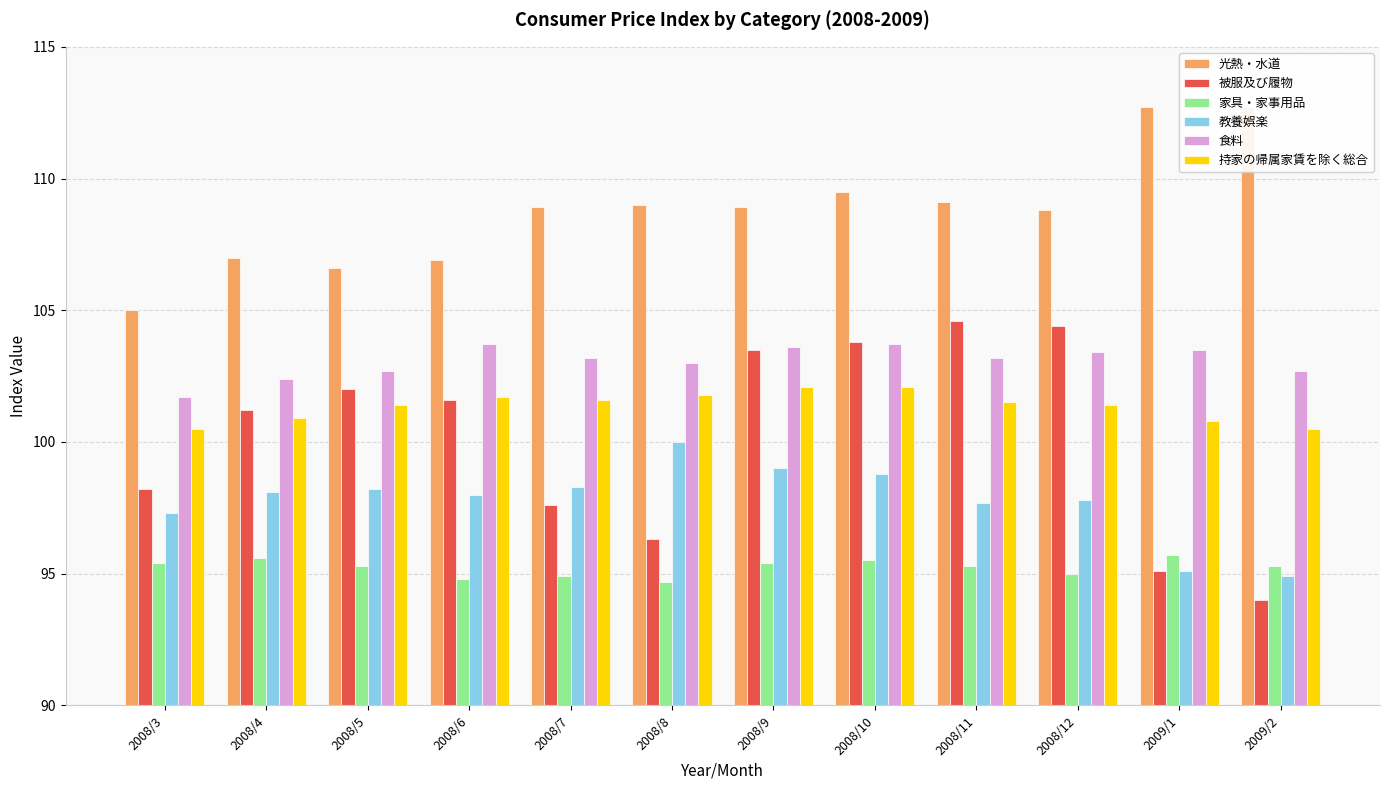

Which category has the highest value across all series?

2009/1